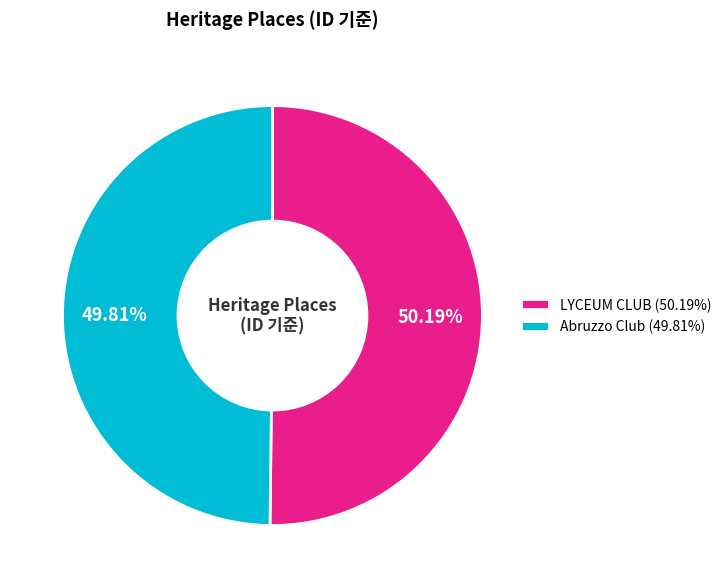

How many slices are in this pie chart?

2